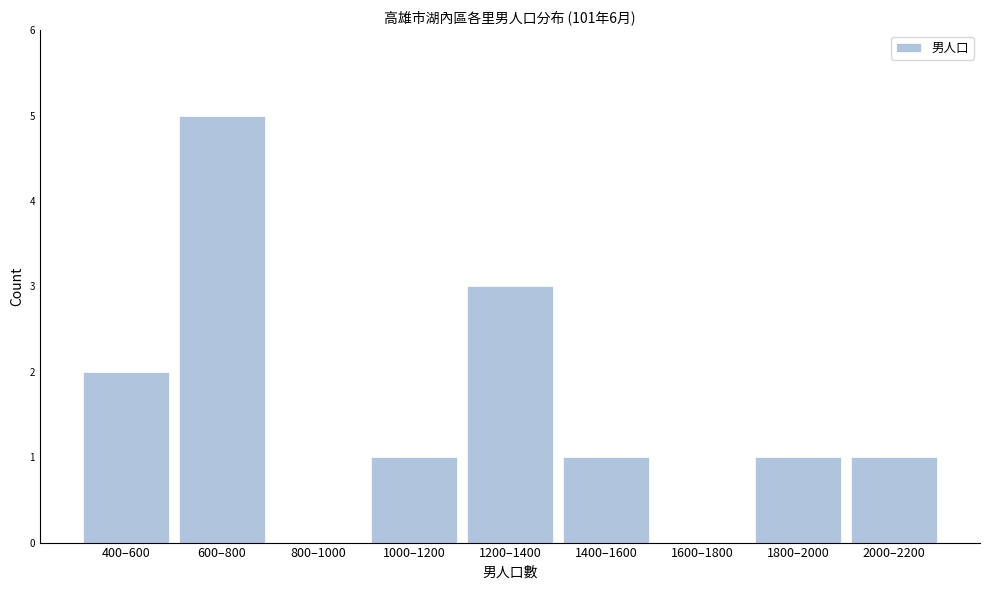

Reading left to right, extract all data points from this chart.

400–600=2	600–800=5	800–1000=0	1000–1200=1	1200–1400=3	1400–1600=1	1600–1800=0	1800–2000=1	2000–2200=1